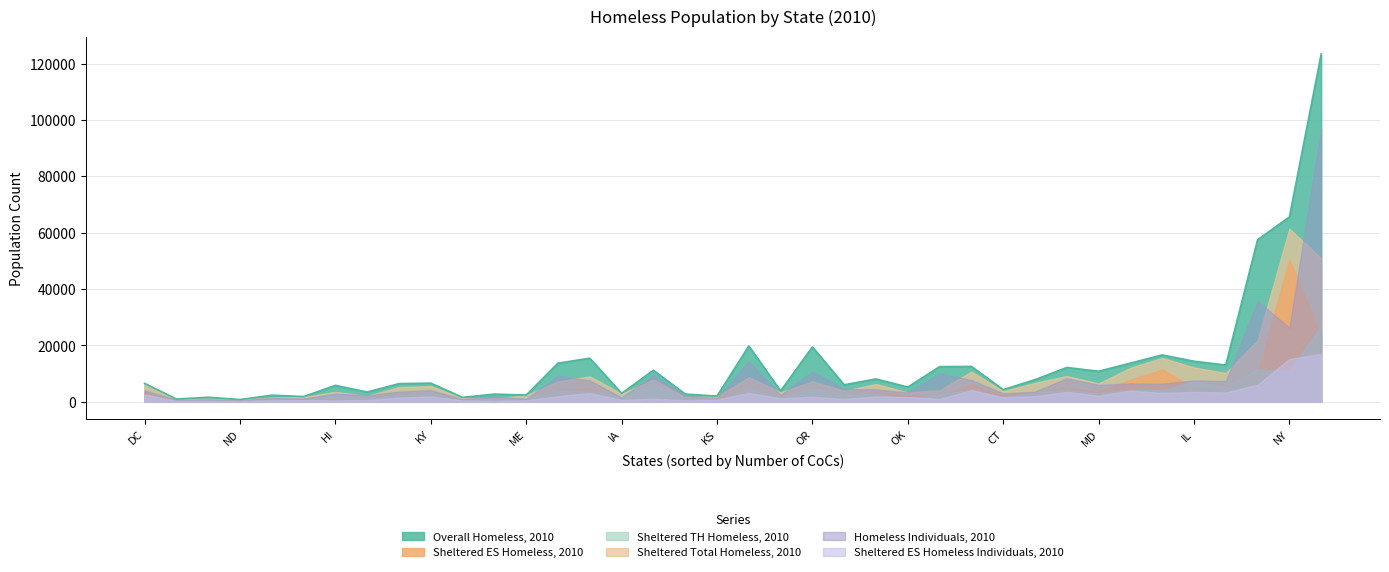

Rank the series by their maximum value, from lowest to highest.

Sheltered ES Homeless Individuals, 2010, Sheltered TH Homeless, 2010, Sheltered ES Homeless, 2010, Sheltered Total Homeless, 2010, Homeless Individuals, 2010, Overall Homeless, 2010